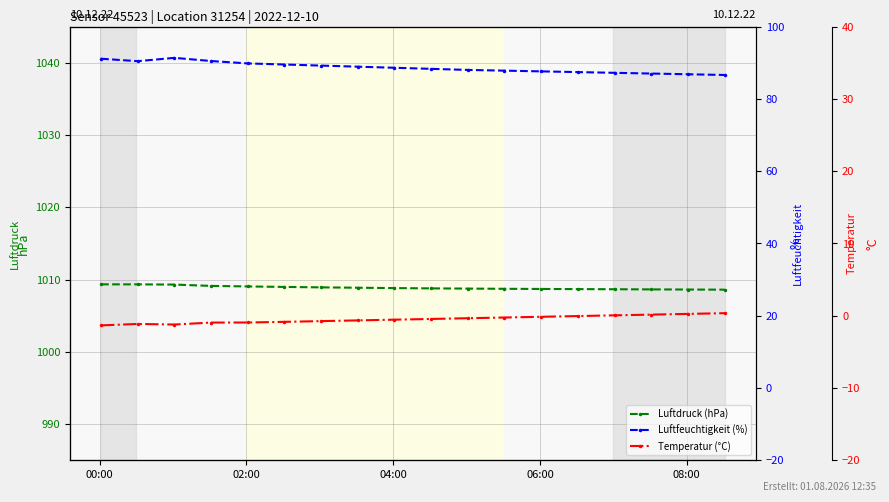

Which series has the largest total across all categories?

Luftdruck (hPa)